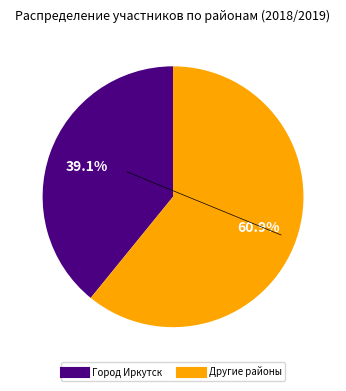

Is there a majority slice in this chart?

Yes